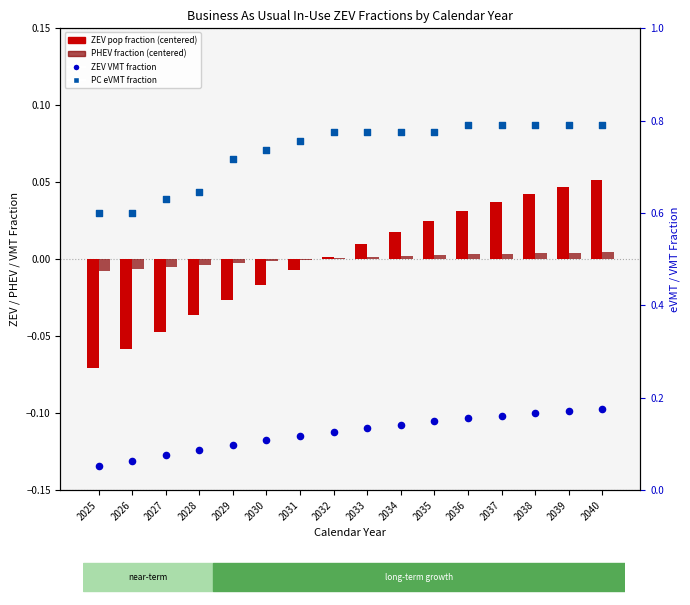

What are all the series names shown in the legend?

ZEV pop fraction (centered), PHEV fraction (centered), ZEV VMT fraction, PC eVMT fraction